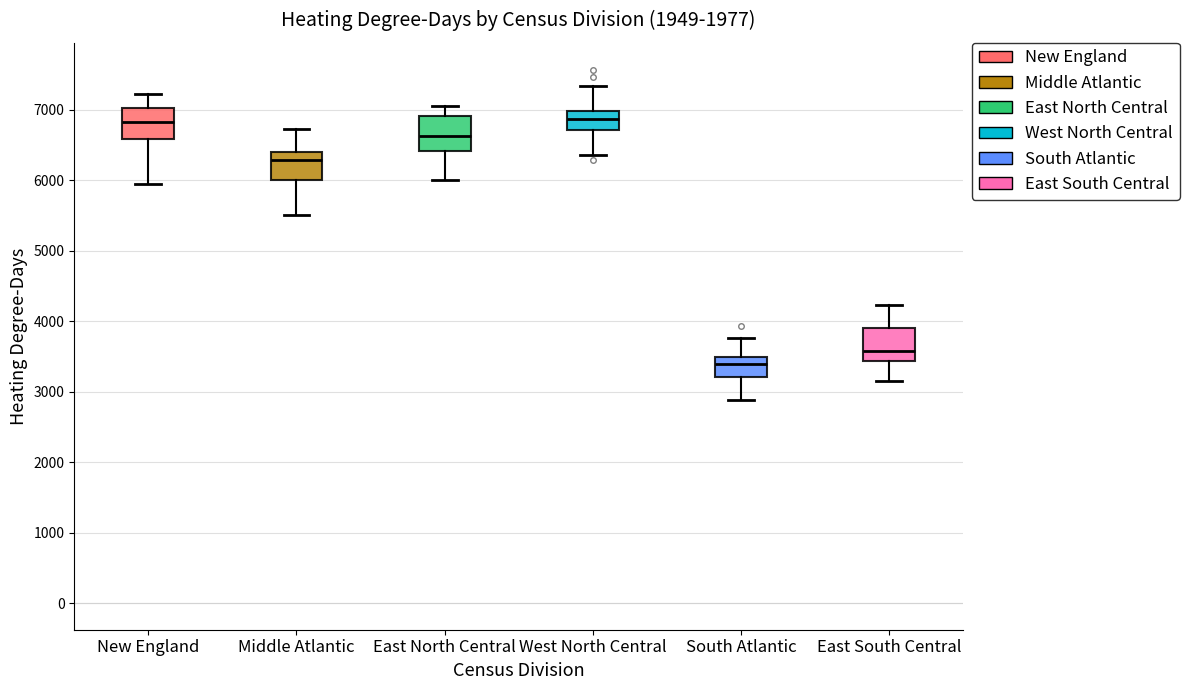

Where does the median line of the box for East South Central sit on the y-axis? The values are not printed on the chart, so give them approximately, as read against the axis.

3600